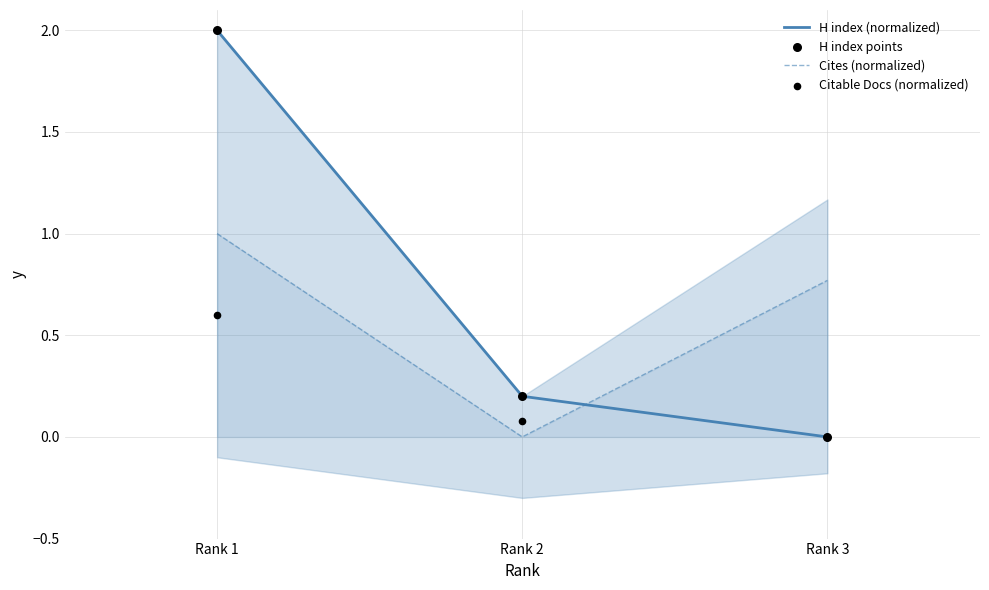

Which series has the largest Y range (max minus min)?

H index (normalized)